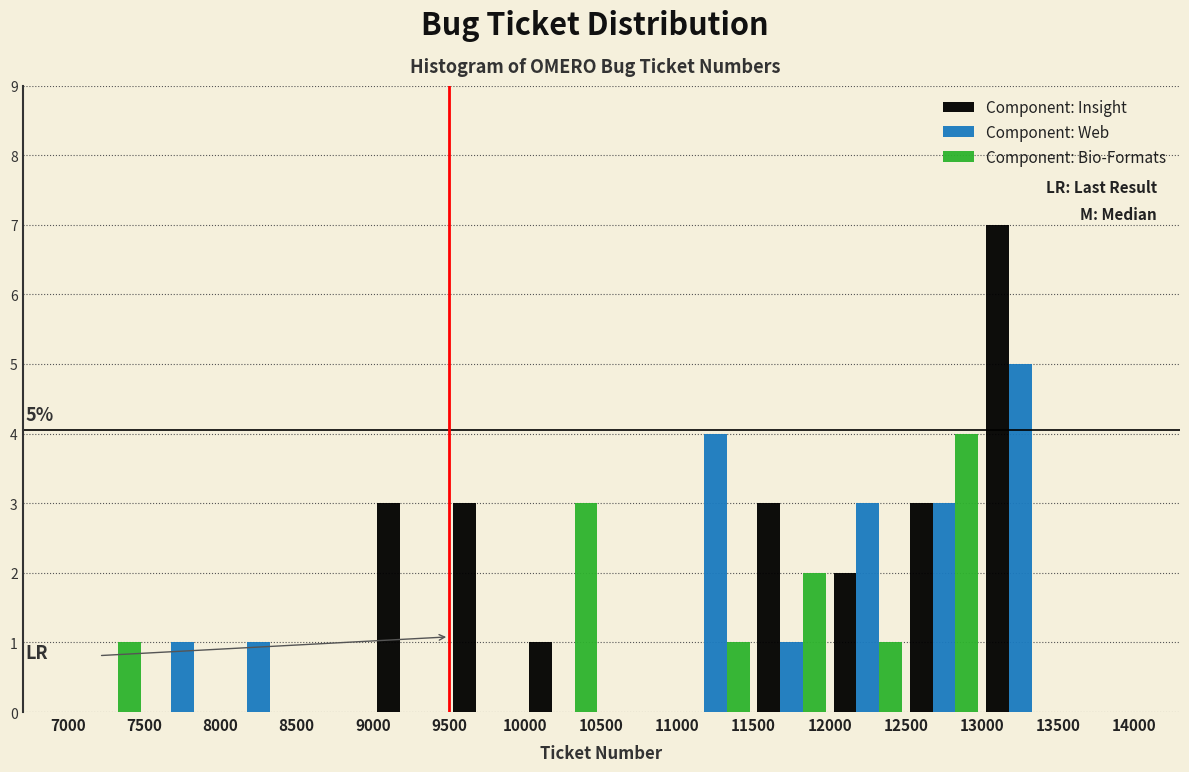

In the Component: Bio-Formats series, which range on the x-axis has the tallest bar?

12500 to 13000